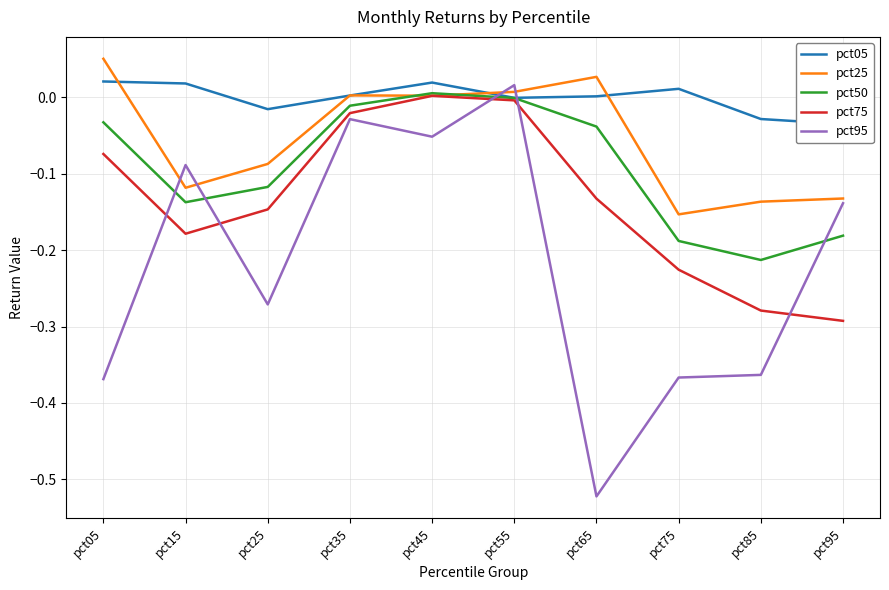

True or false: pct75 and pct05 intersect in this chart.

False